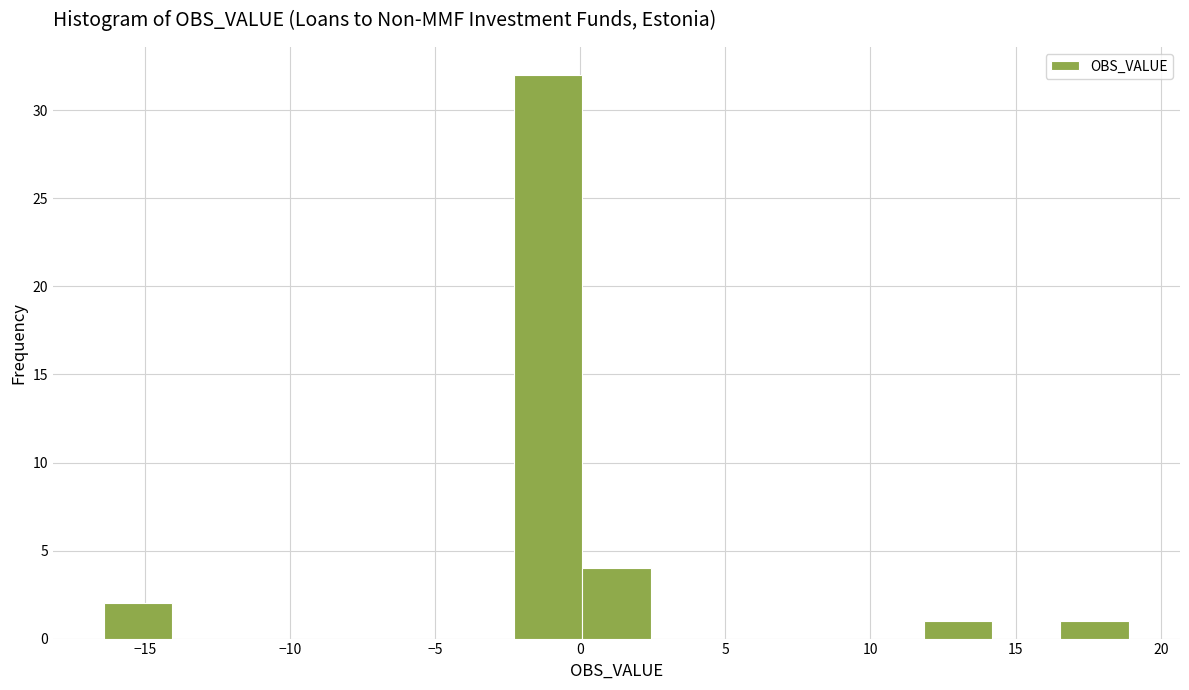

Reading left to right, transcribe this chart: for each bar, give the range it covers on the x-axis and its height. Neither the bar edges nor the heights are printed on the chart, so give them approximately, as read against the axes.

-16.5 to -14.0: 2
-14.0 to -11.5: 0
-11.5 to -9.5: 0
-9.5 to -7.0: 0
-7.0 to -4.5: 0
-4.5 to -2.5: 0
-2.5 to 0.0: 32
0.0 to 2.5: 4
2.5 to 5.0: 0
5.0 to 7.0: 0
7.0 to 9.5: 0
9.5 to 12.0: 0
12.0 to 14.0: 1
14.0 to 16.5: 0
16.5 to 19.0: 1